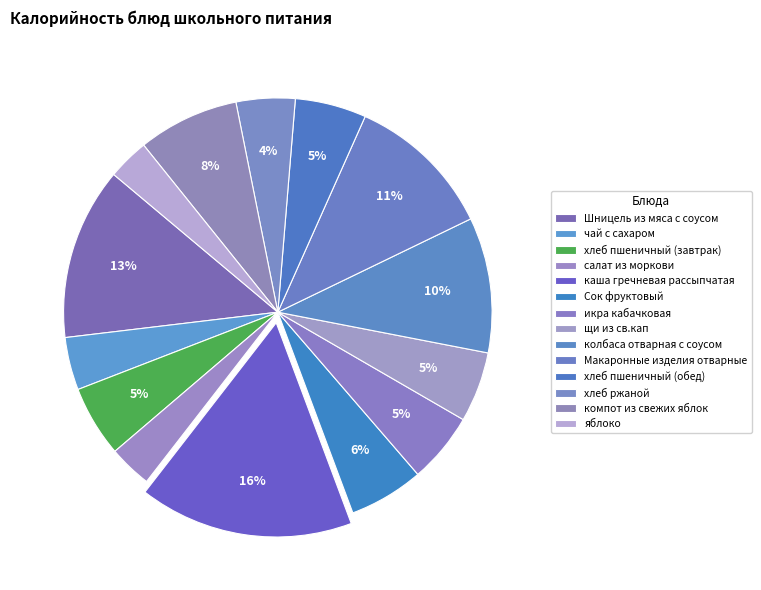

How many segments does this pie chart have?

14